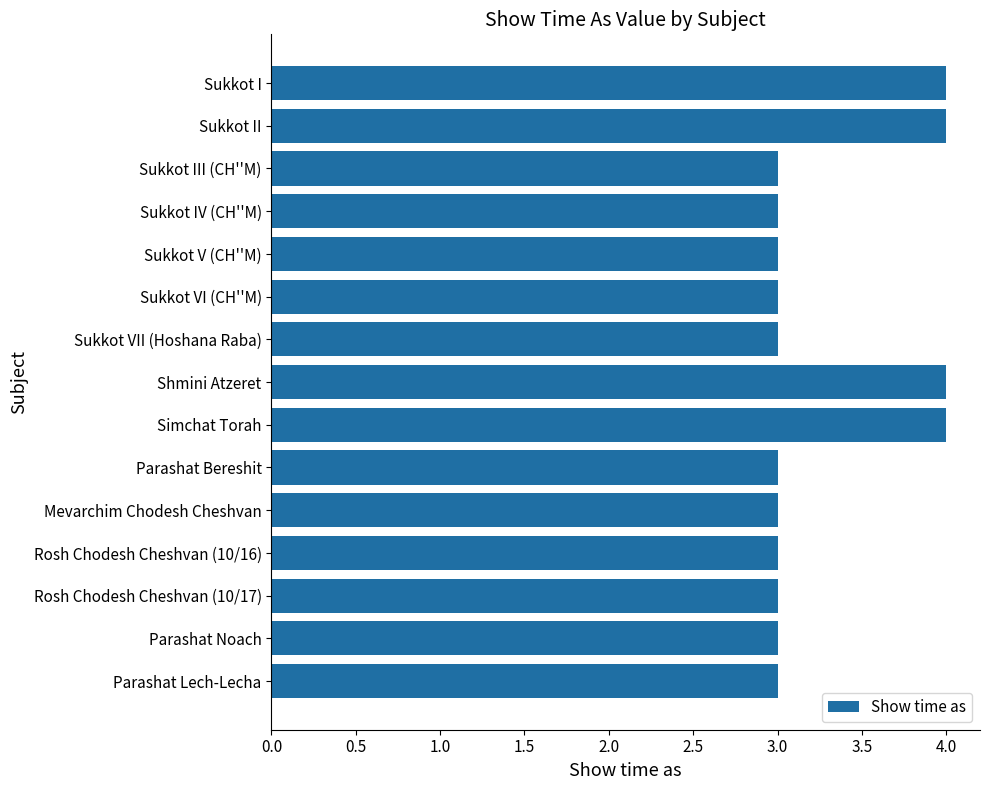

What is the label of the 14th bar from the bottom?

Sukkot II